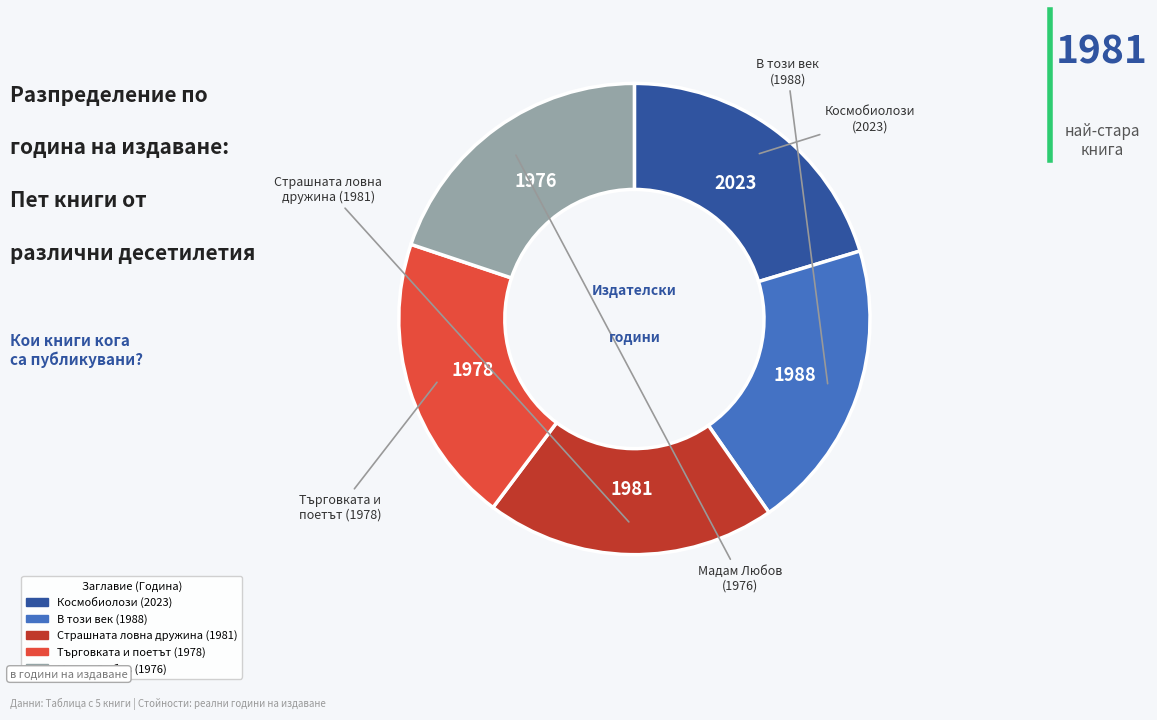

Does any single category account for the majority?

No